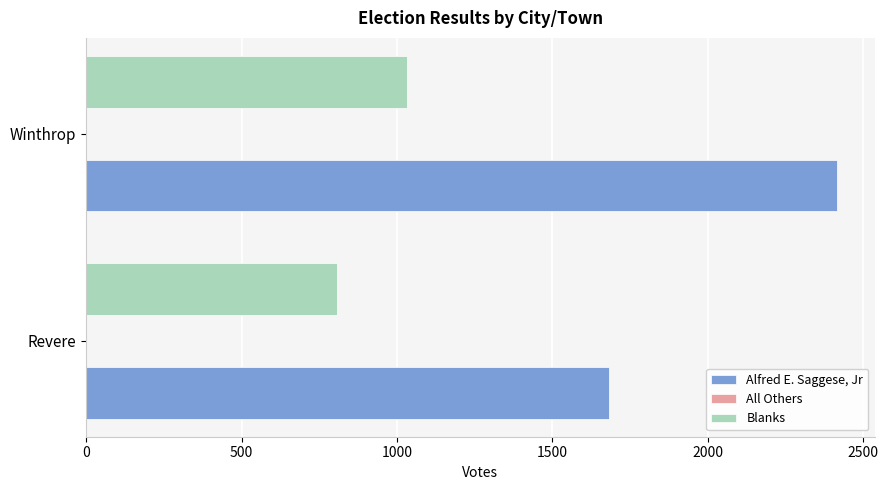

Count the Alfred E. Saggese, Jr values in the range 1681 to 2416.

2